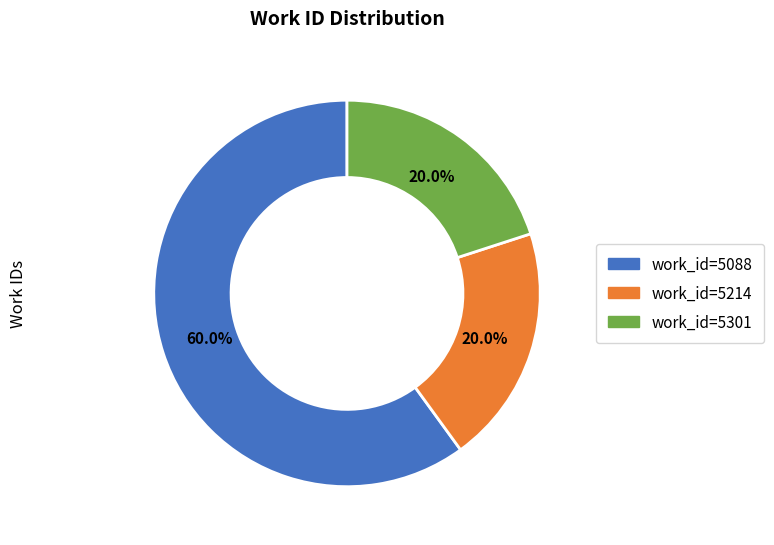

What portion of the pie excludes work_id=5088?

40.0%